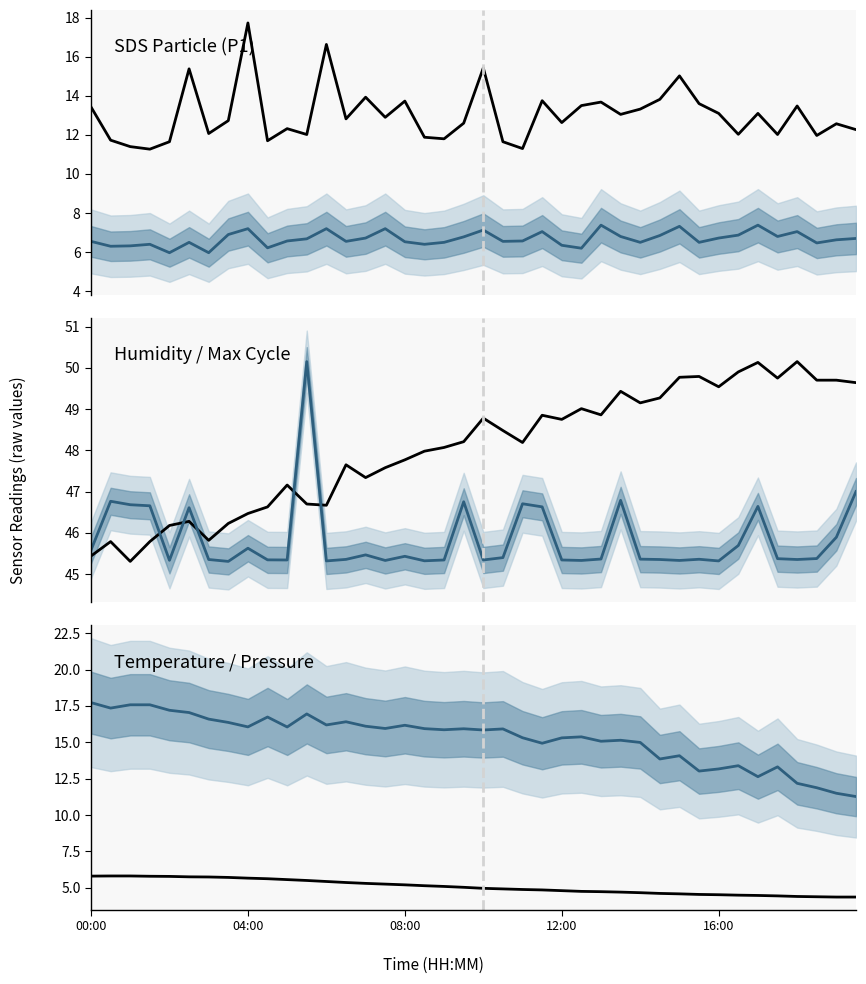

Which series has the largest range (max minus min)?

SDS_P1